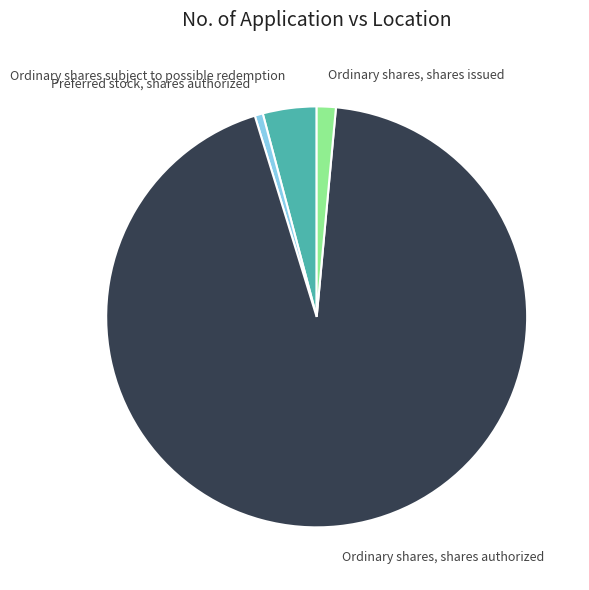

Is Preferred stock, shares authorized the majority of the pie?

No